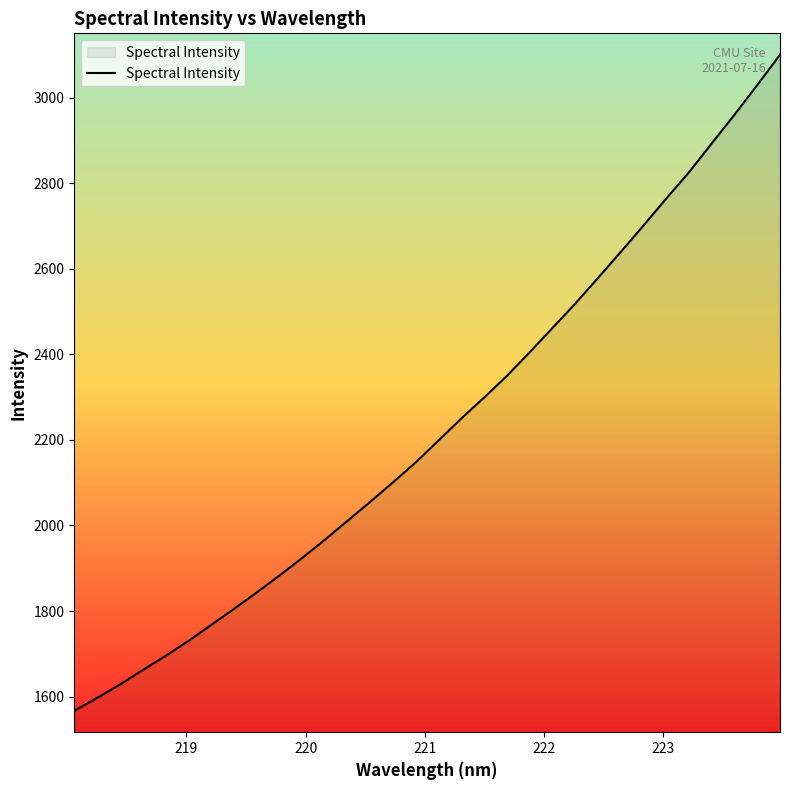

What is the difference between the maximum and minimum values?

1533.8